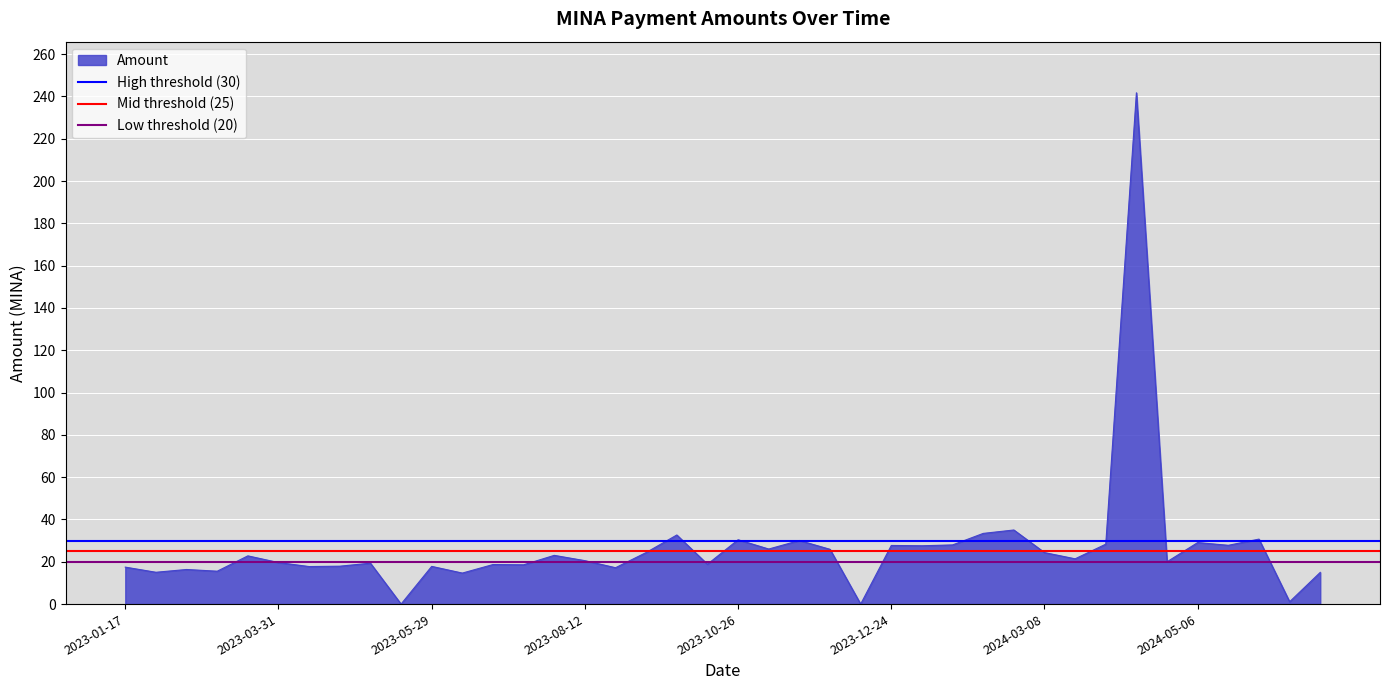

What is the approximate value of High threshold (30) at 2023-01-17?

30